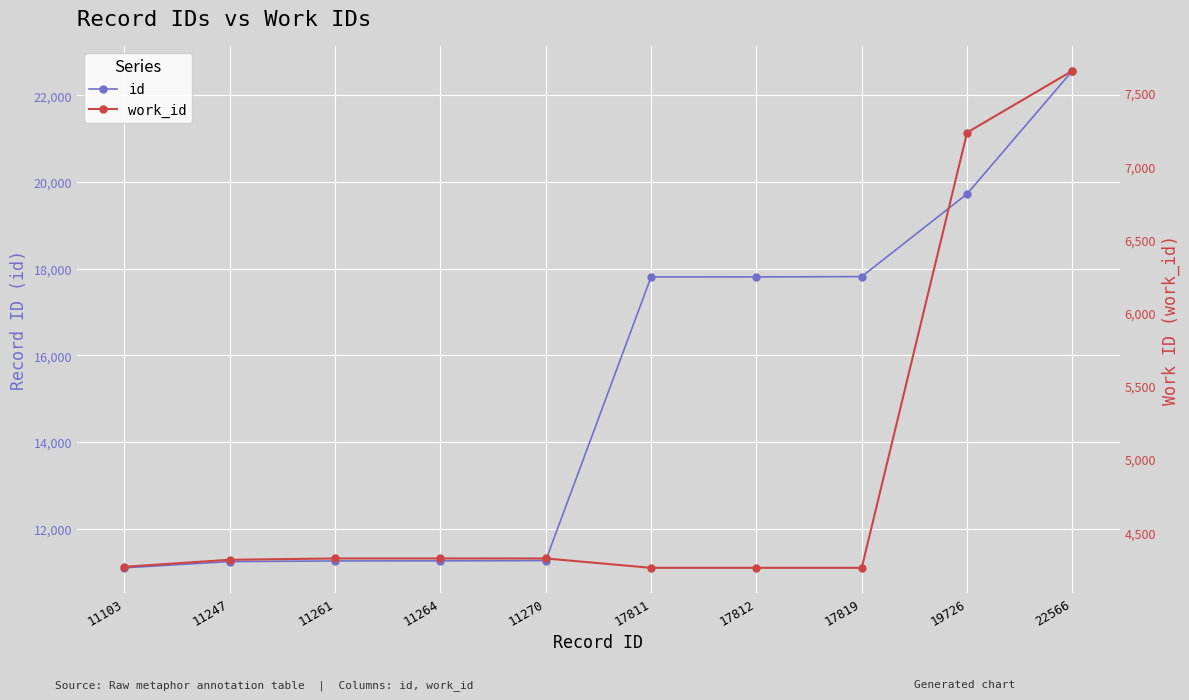

Rank the series by their maximum value, from highest to lowest.

id, work_id